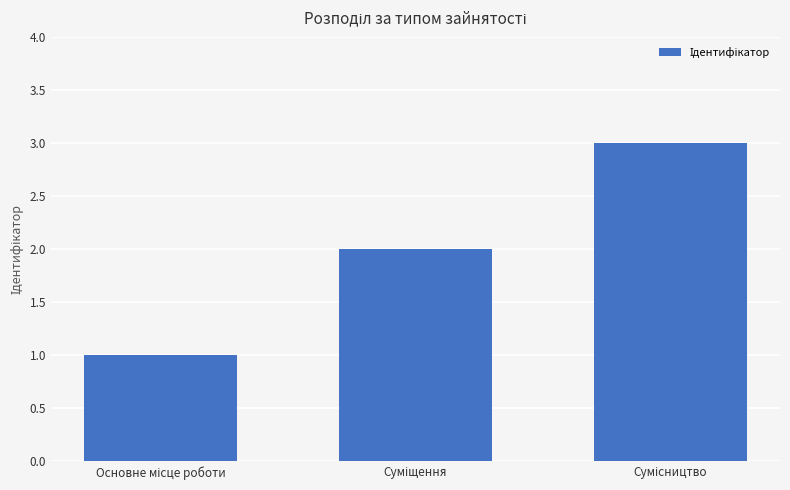

What is the maximum value shown in the chart?

3